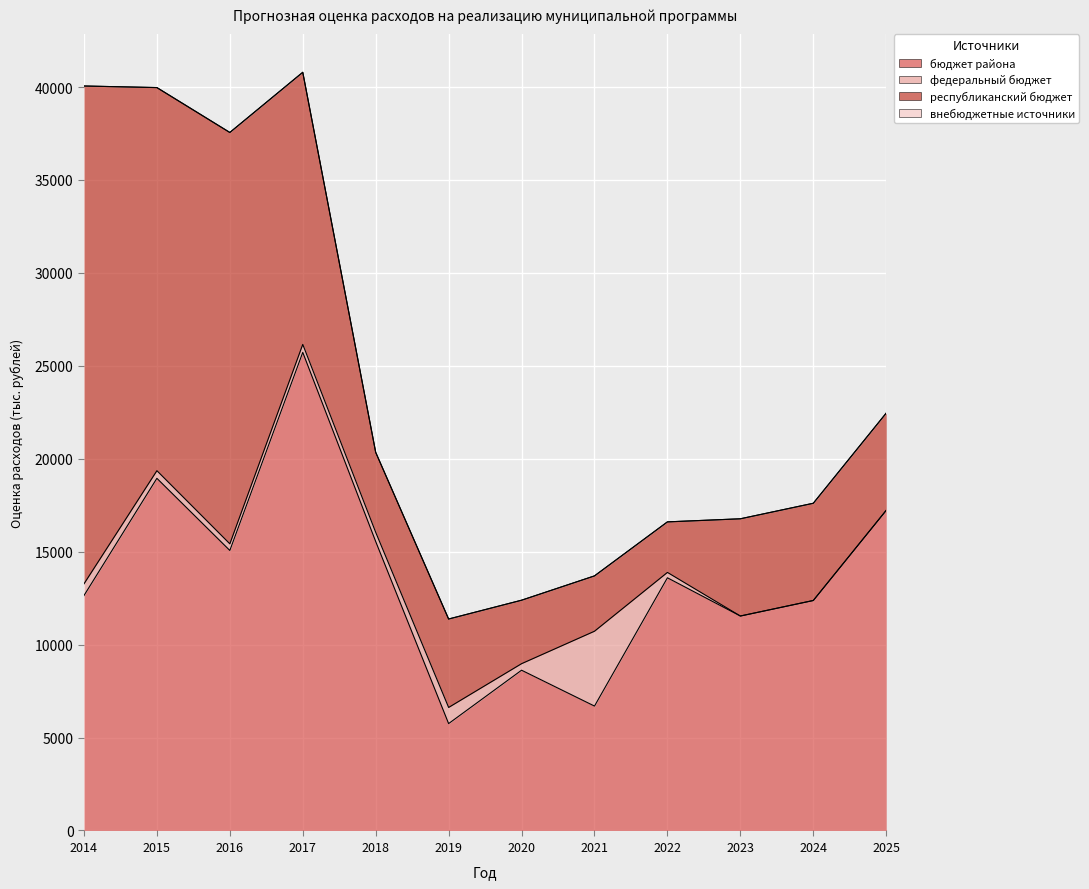

Which category has the highest value in the бюджет района series?

2017